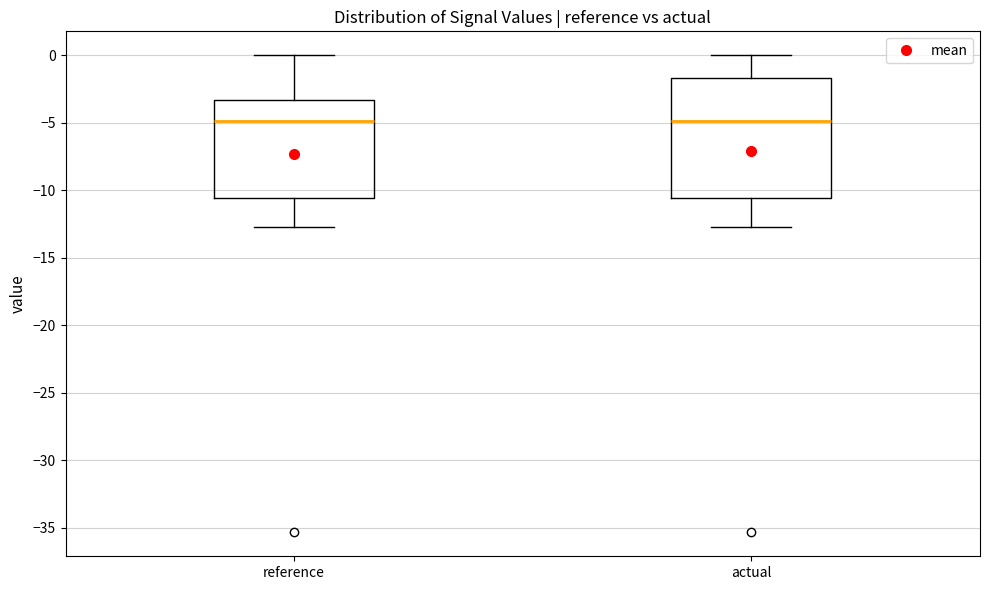

Where is the lower edge of the box for actual on the y-axis? The values are not printed on the chart, so give them approximately, as read against the axis.

-10.5